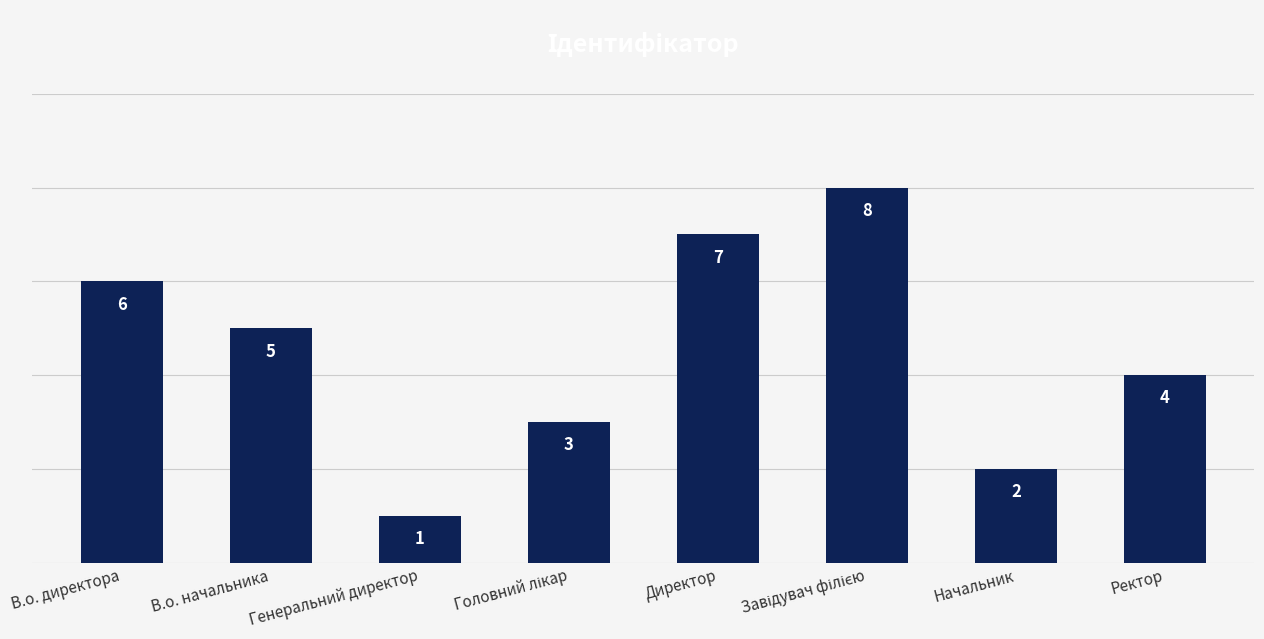

Which has a higher value, В.о. директора or Директор?

Директор